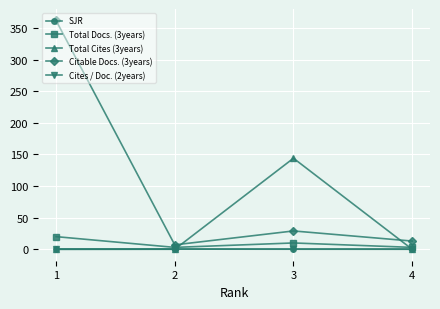

What is the sum of all Total Docs. (3years) values?

36.0